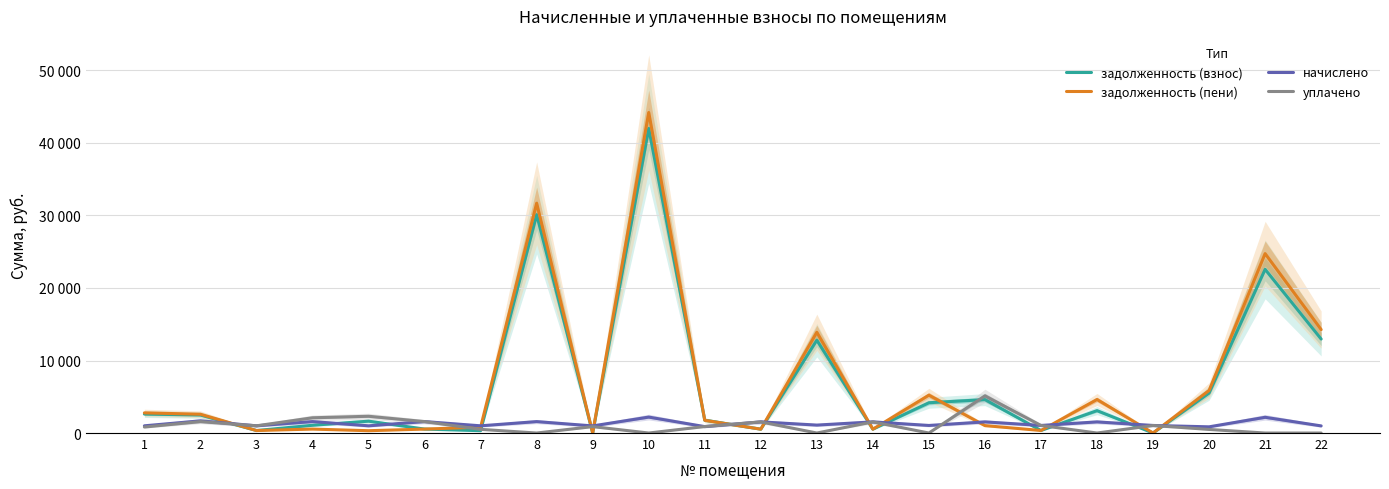

True or false: задолженность (пени) and начислено cross at least once.

True